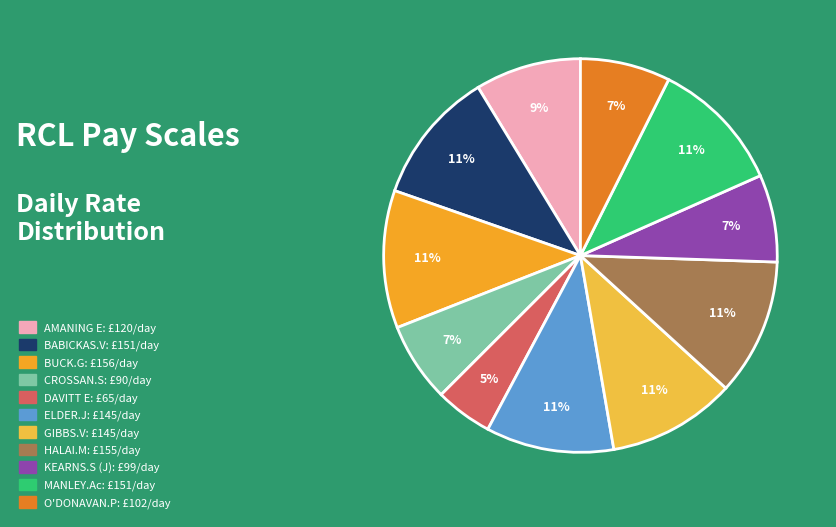

What is the total percentage of CROSSAN.S and BUCK.G?

17.8%